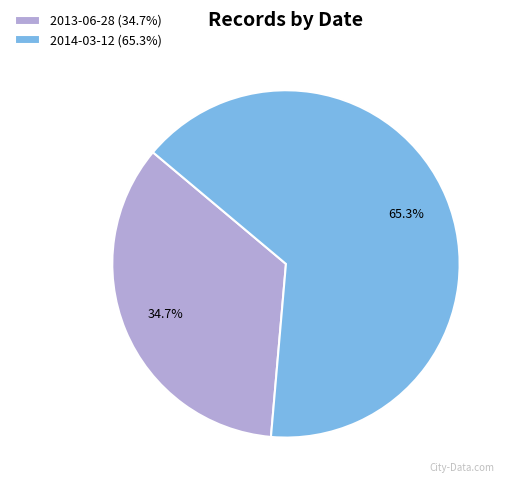

Rank the categories by value from lowest to highest.

2013-06-28, 2014-03-12